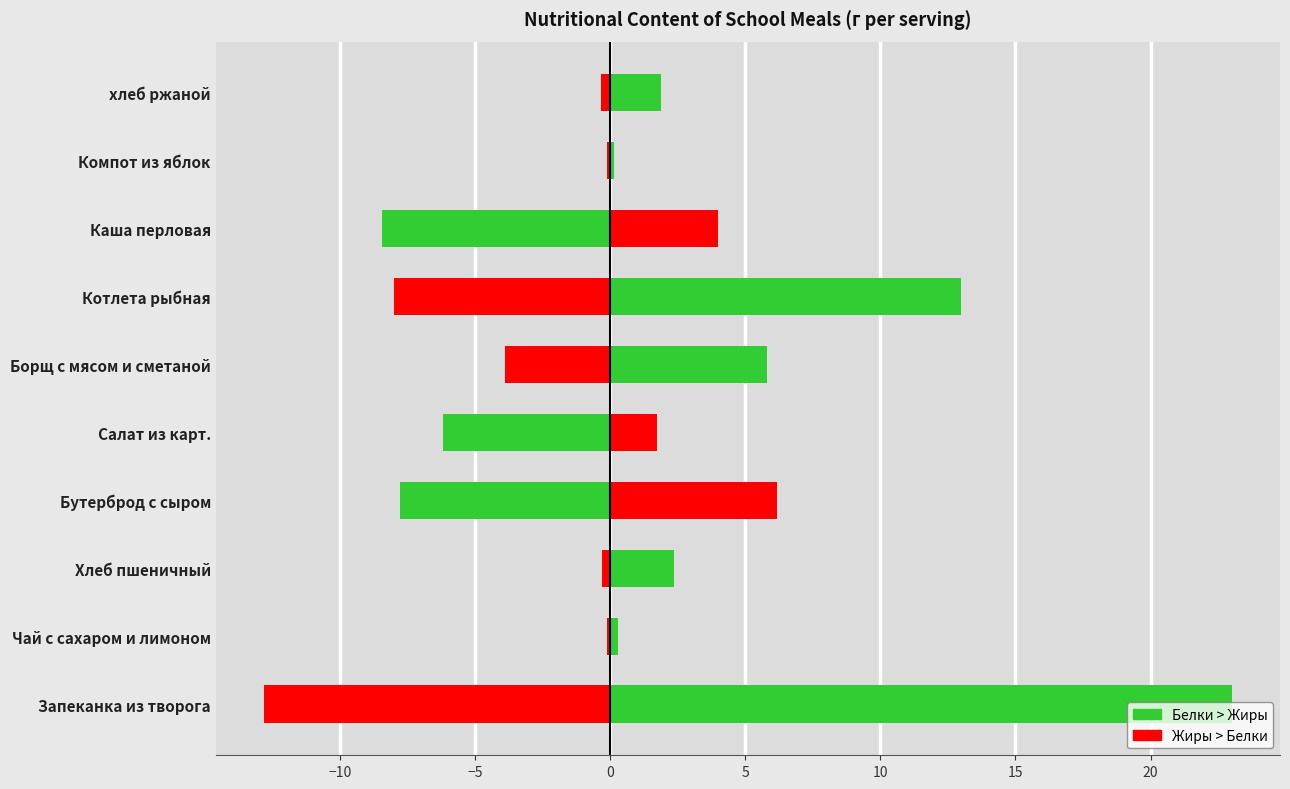

Which series changed the most between Запеканка из творога and Хлеб пшеничный?

Белки